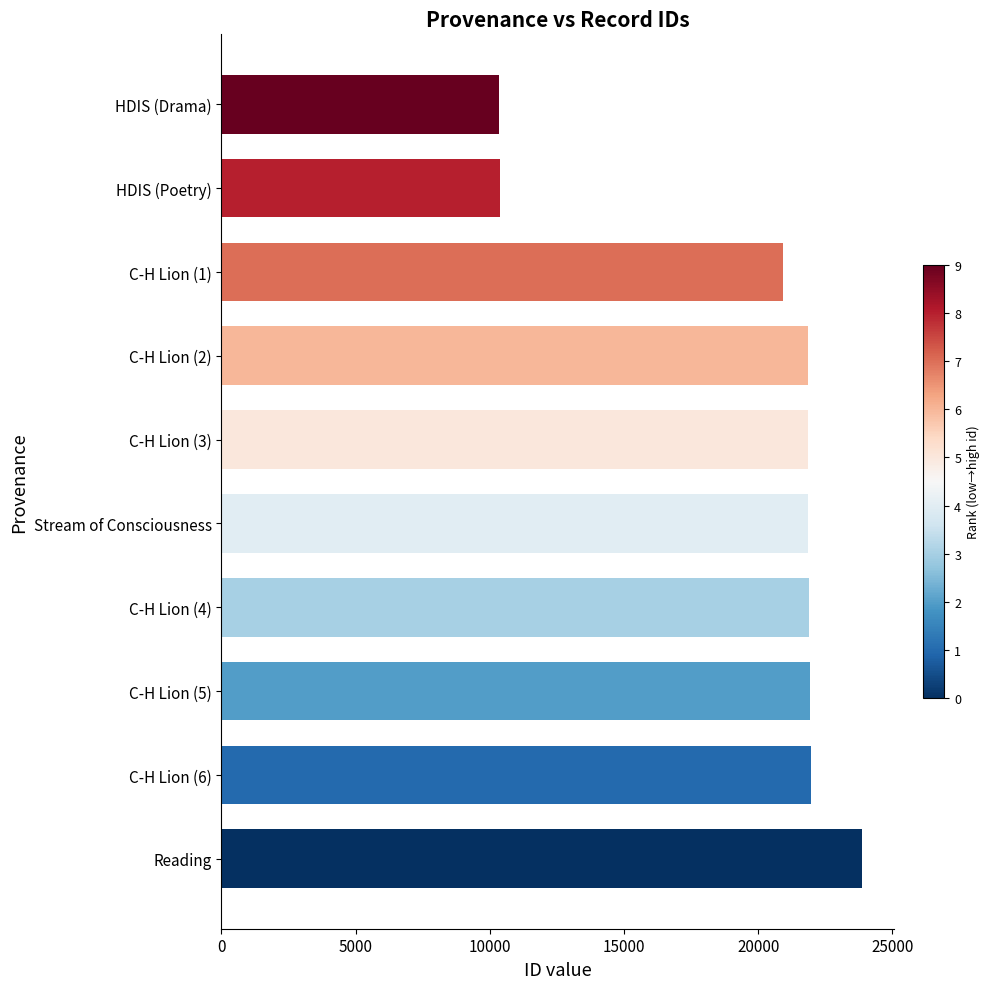

Between C-H Lion (6) and C-H Lion (1), which is larger?

C-H Lion (6)